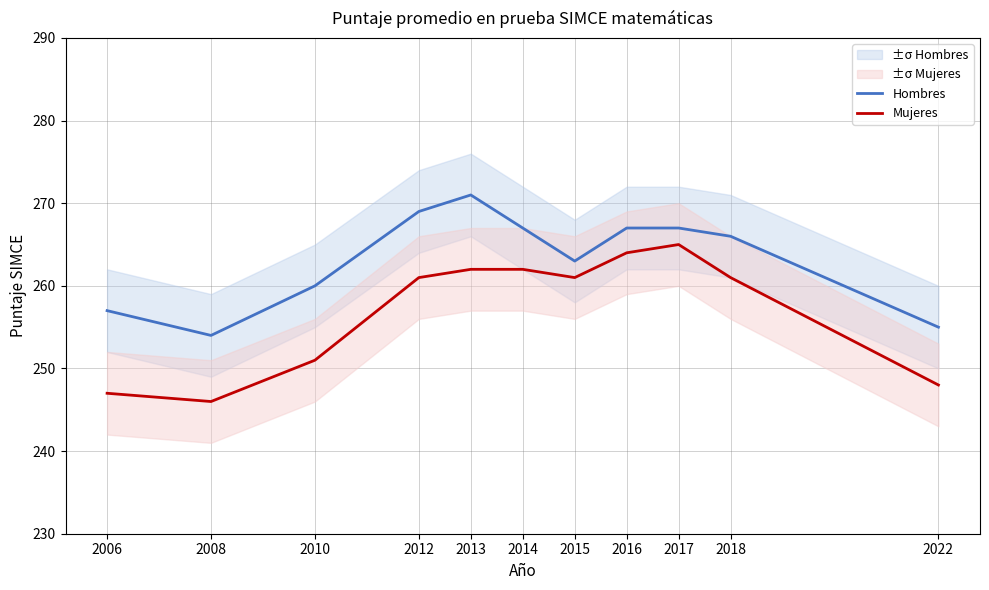

What is the total value across all series at 2014?

529